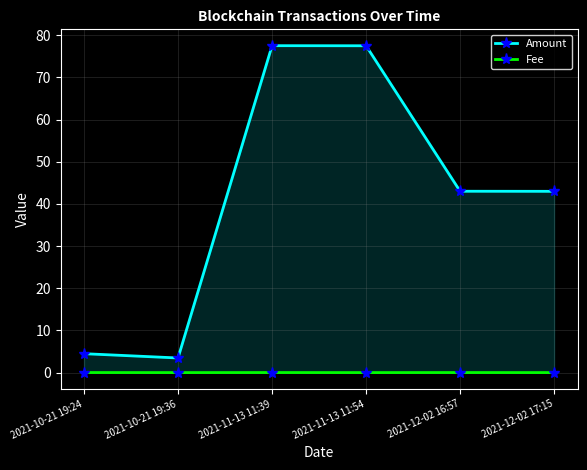

How many categories are shown in the chart?

6